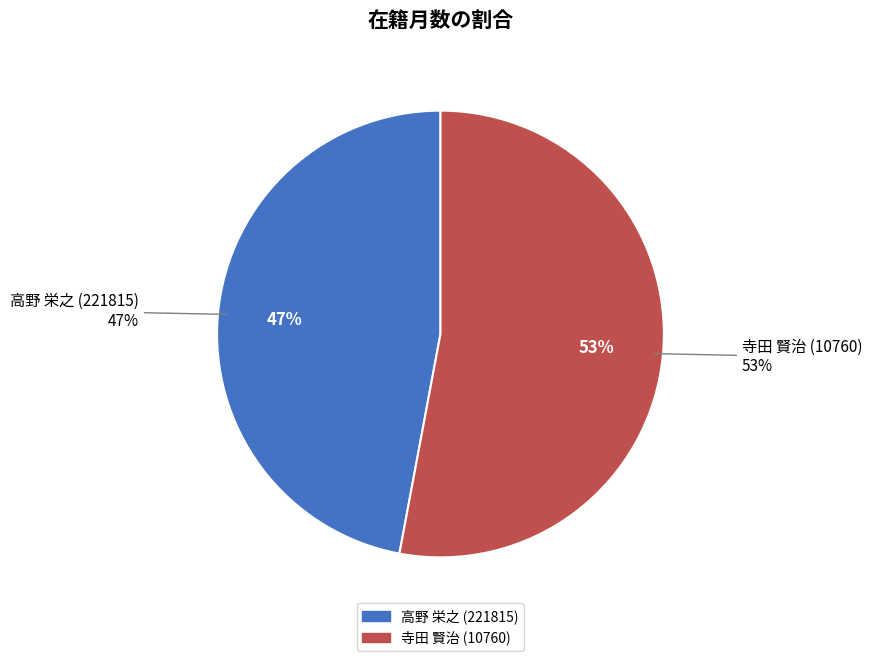

Is it true that 寺田 賢治 (10760) is 53% of the pie?

True